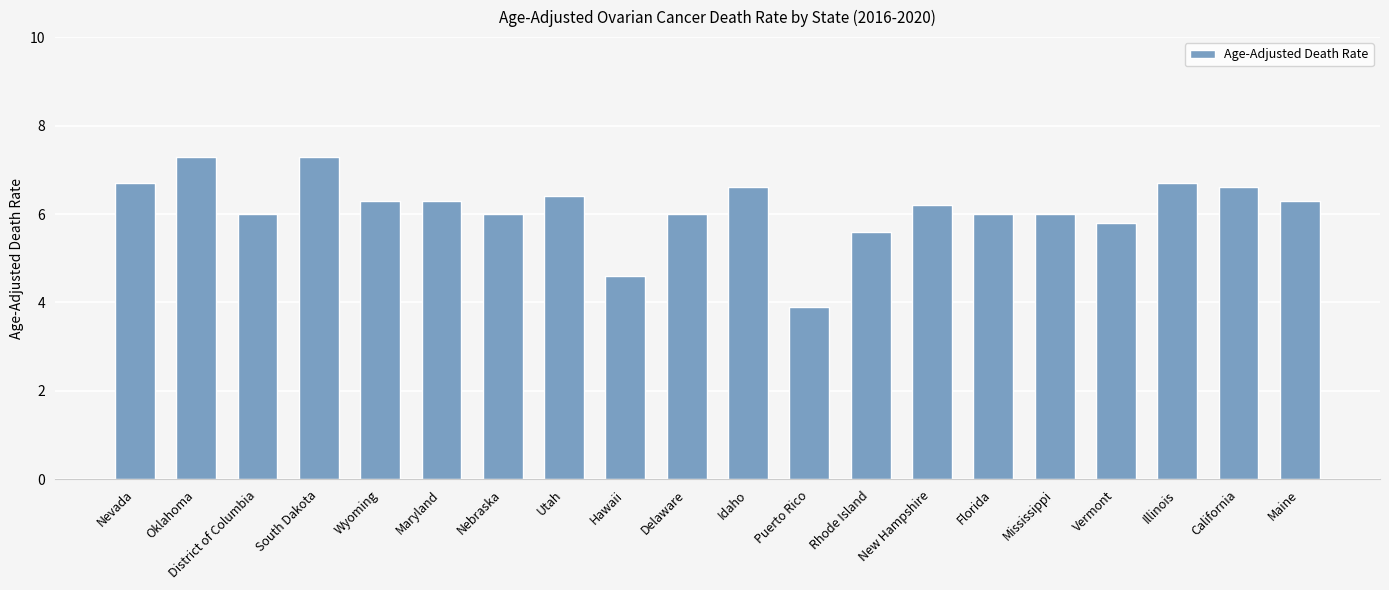

What is the value of the 17th bar from the left?

5.8